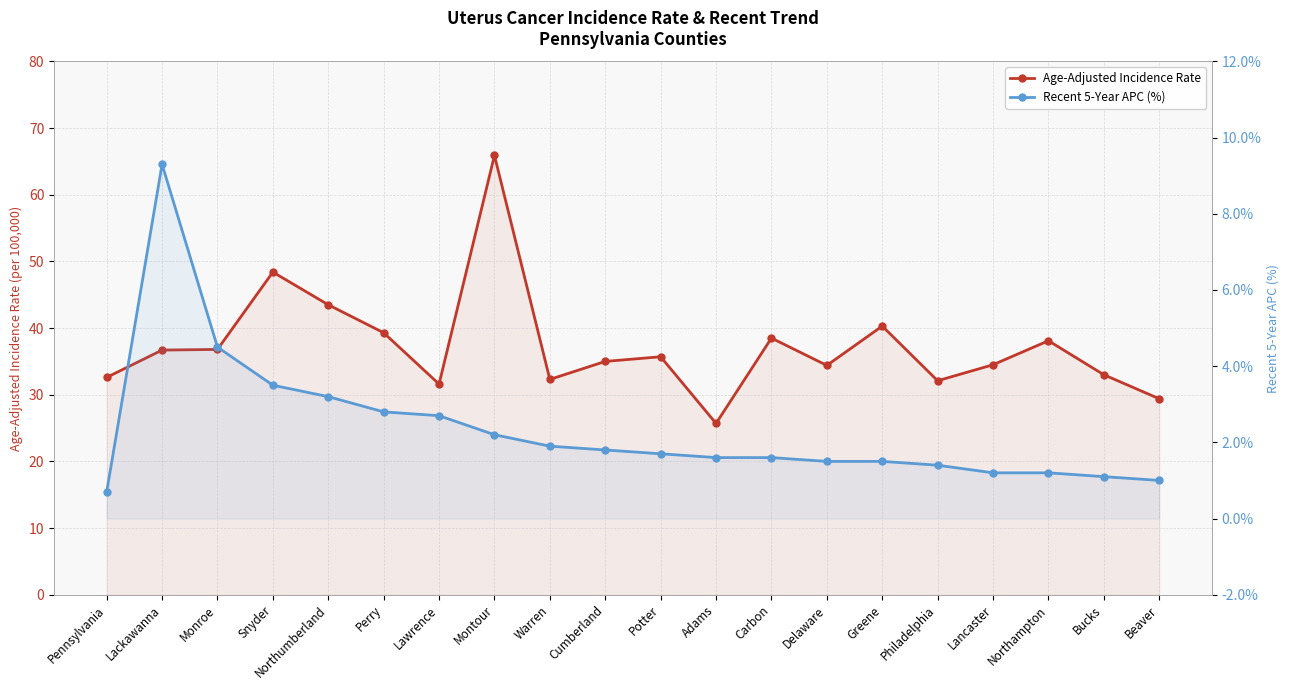

What is the greatest value displayed?

65.9